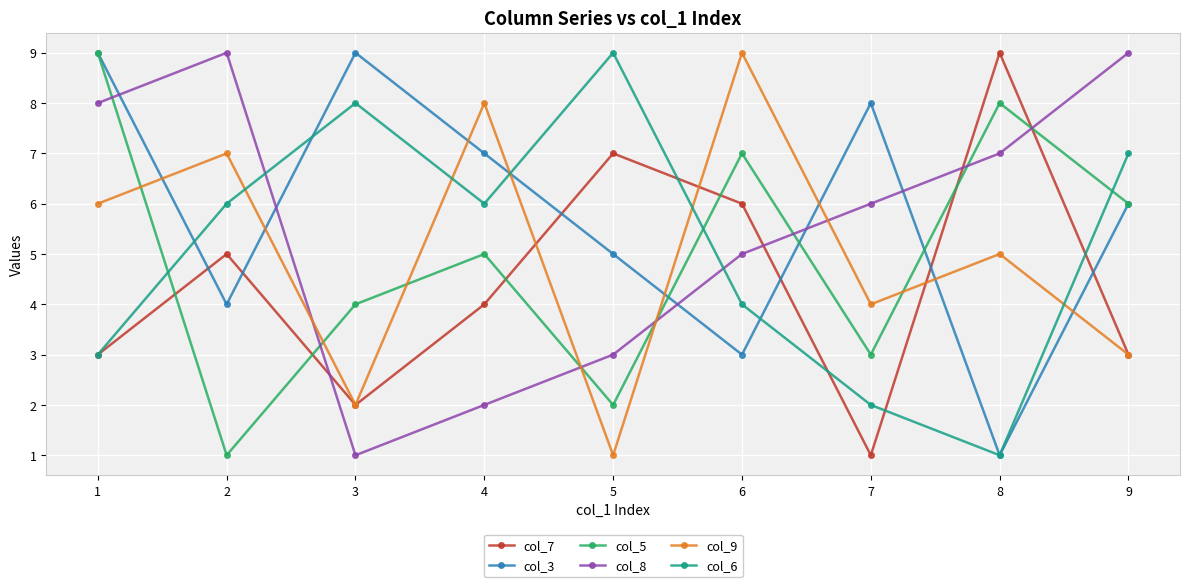

Where is col_8 nearest to the value 5?

6